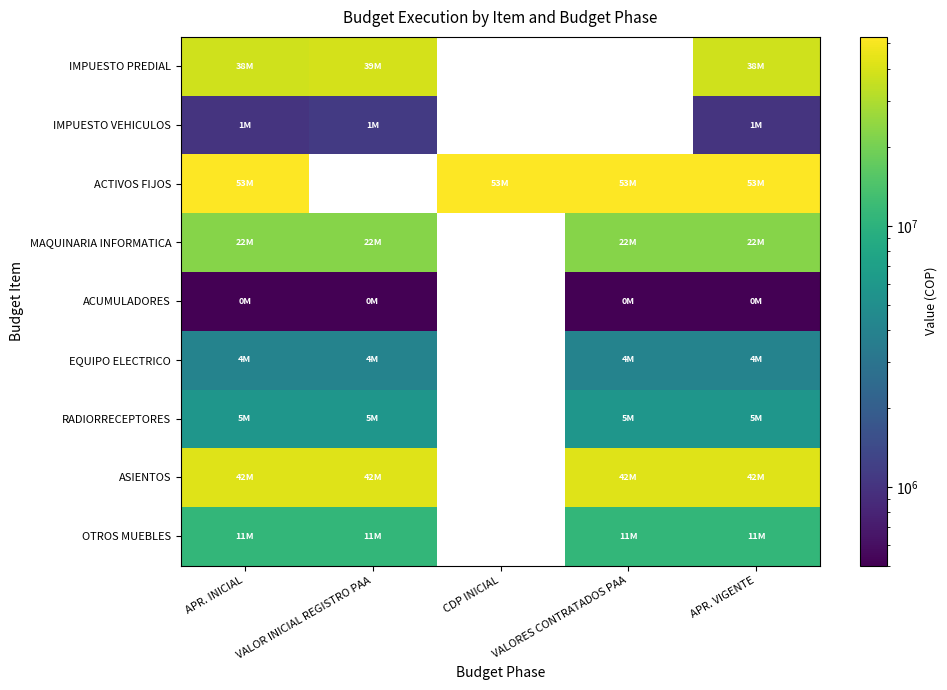

At how many categories does at least one series exceed 24157931?

5